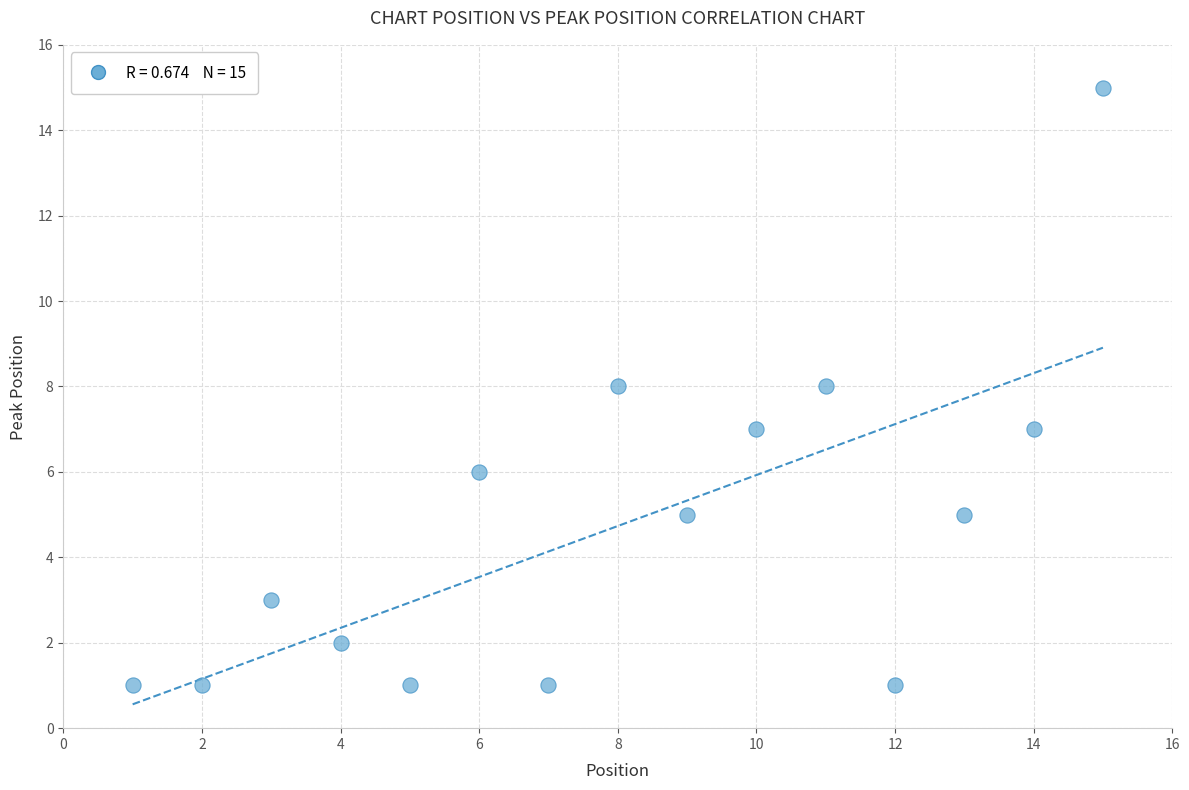

What is the range of X values (max minus min)?

14